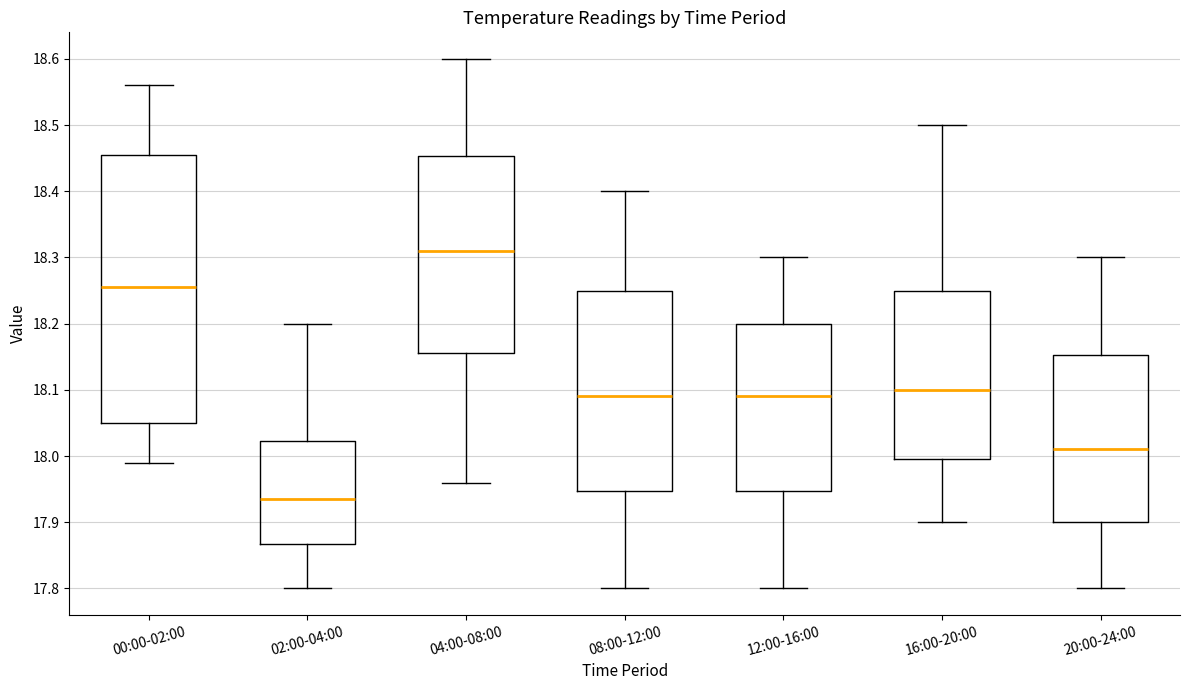

Where does the upper whisker of the box for 00:00-02:00 end on the y-axis? The values are not printed on the chart, so give them approximately, as read against the axis.

18.56